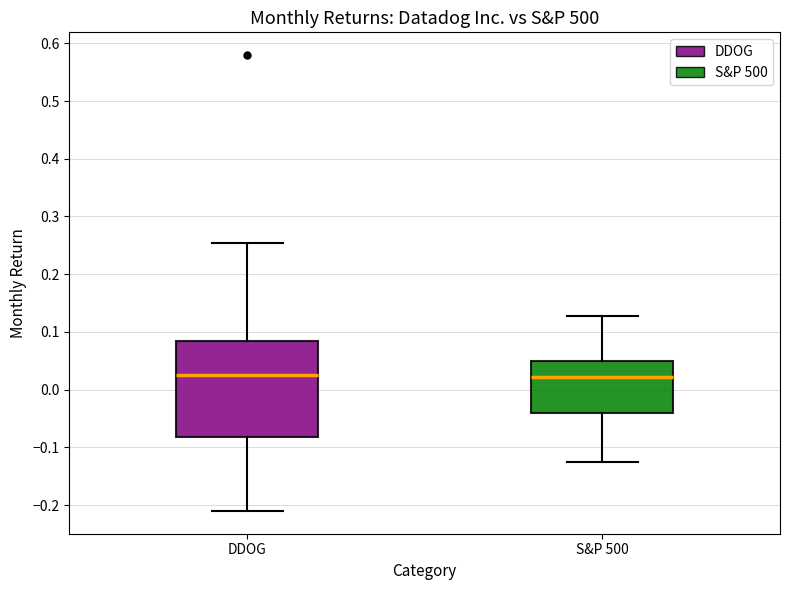

Reading left to right, transcribe this box plot: for each box, give where its median line is, the range the box spans, and where its two whiskers end, as read against the y-axis. The values are not printed on the chart, so give them approximately, as read against the axis.

DDOG: median 0.03, box -0.08 to 0.08, whiskers -0.21 to 0.25
S&P 500: median 0.02, box -0.04 to 0.05, whiskers -0.13 to 0.13